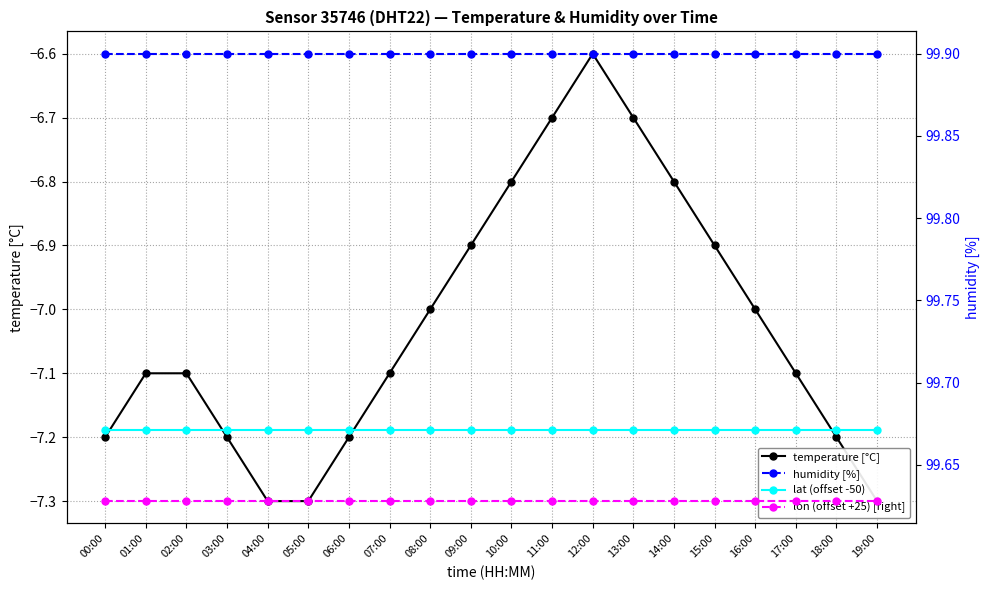

What is the spread (max minus min) of values at 10:00?

107.1